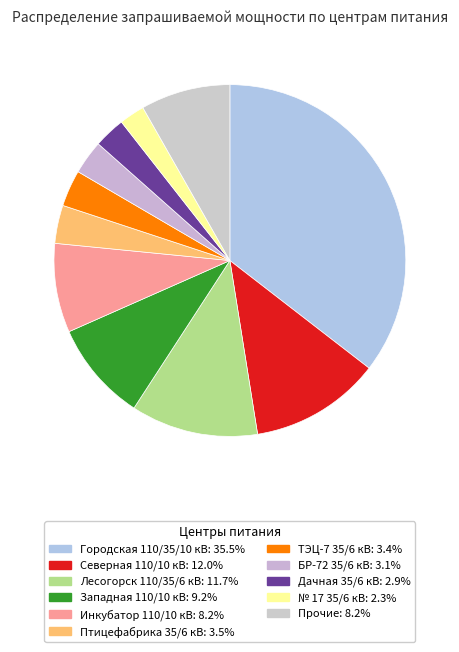

Count the number of slices in the pie.

11